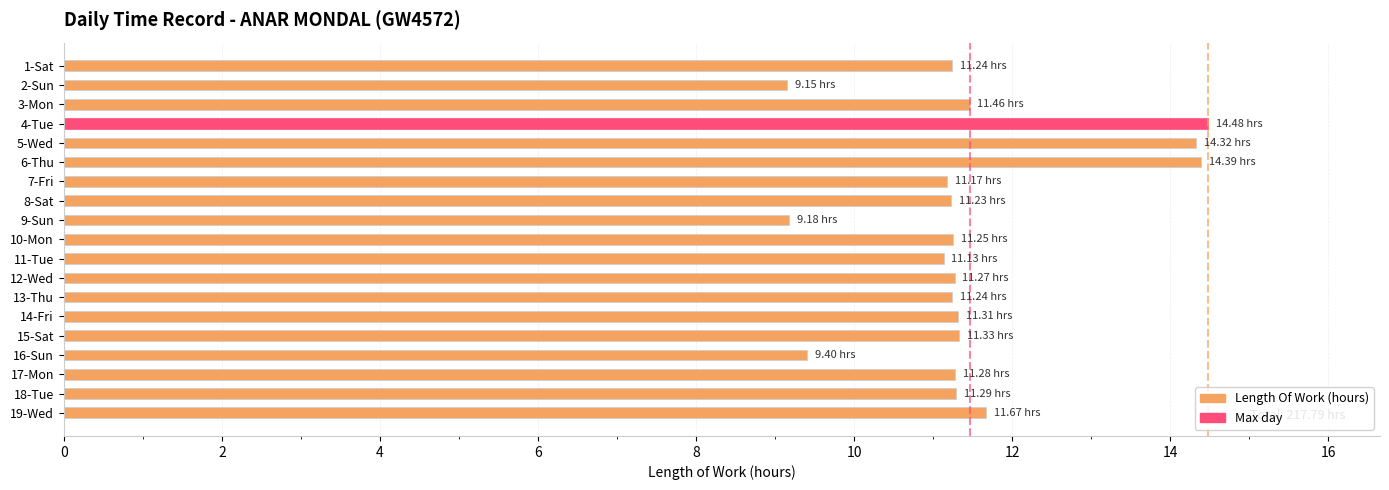

What is the average value?

11.5